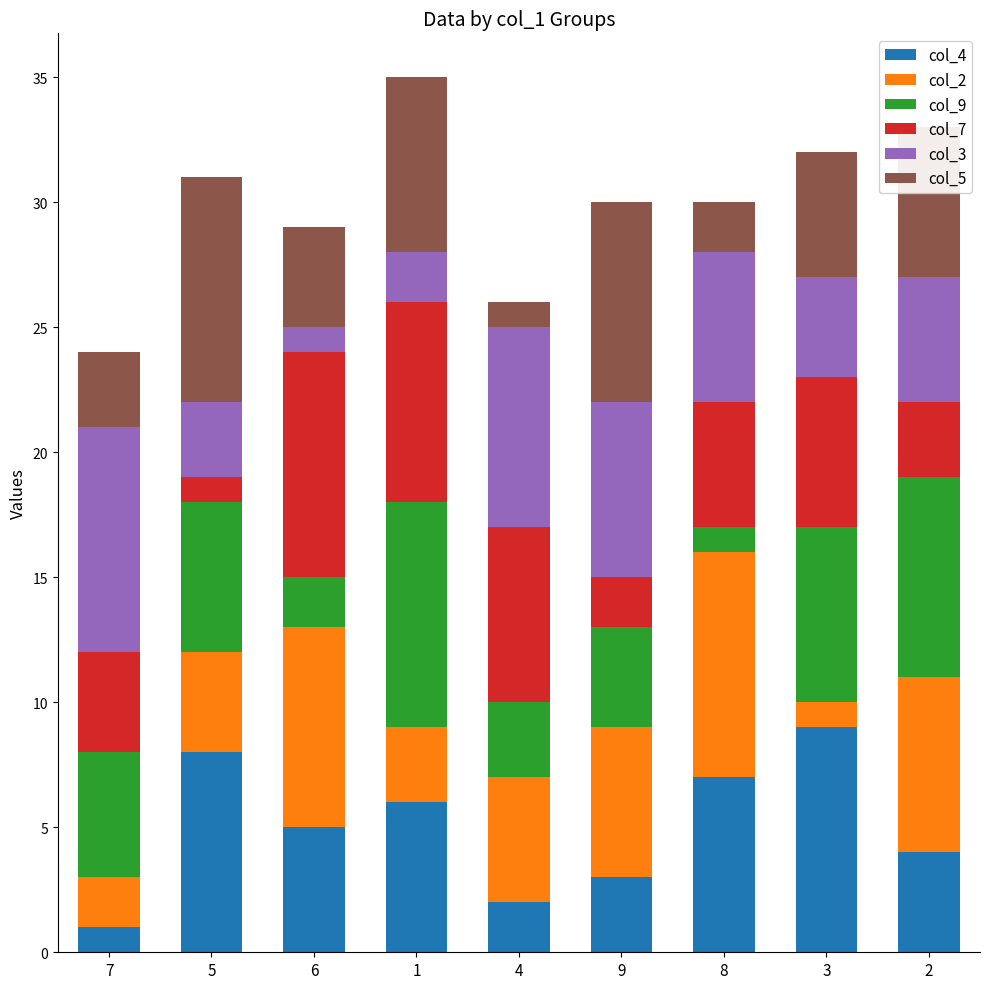

At which category is the sum across all series the highest?

1